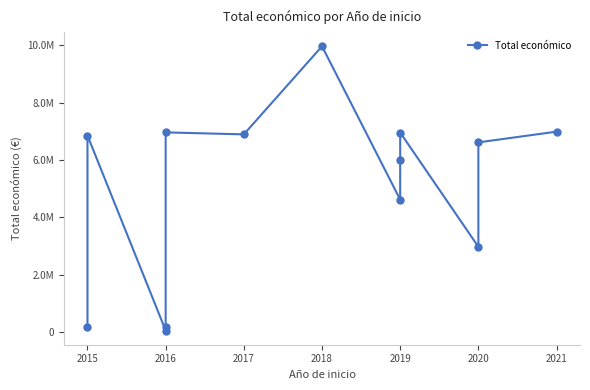

The value at 2020 is 2969642. True or false?

True